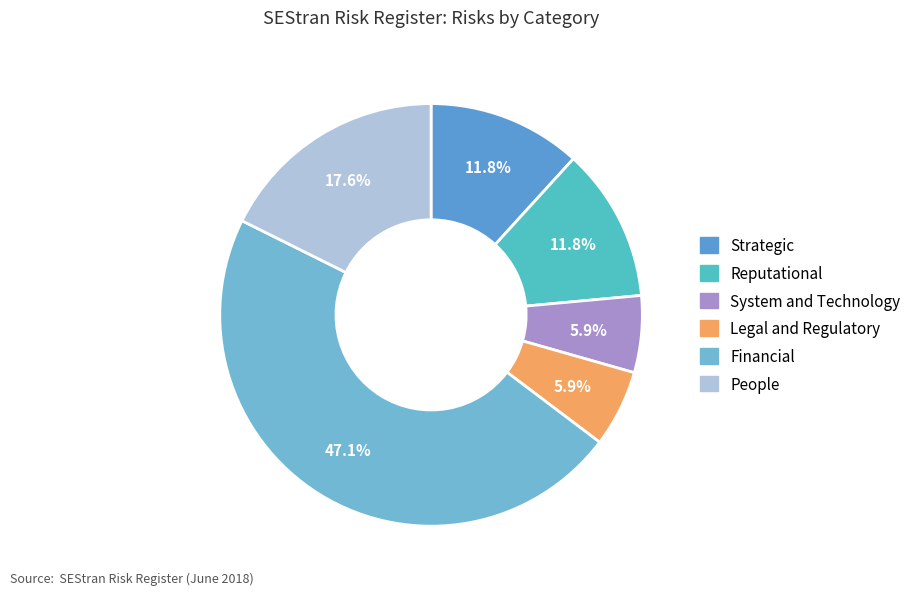

What portion of the pie excludes People?

82.4%